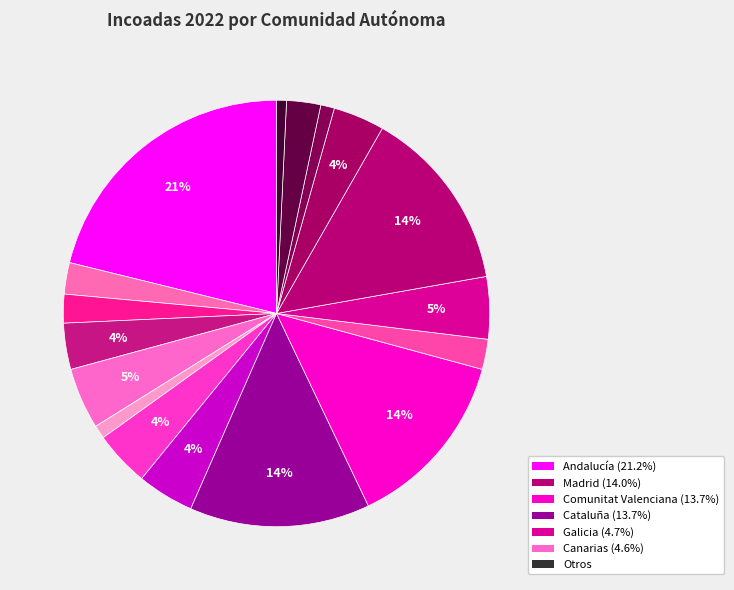

What is the largest slice in the pie chart?

Andalucía